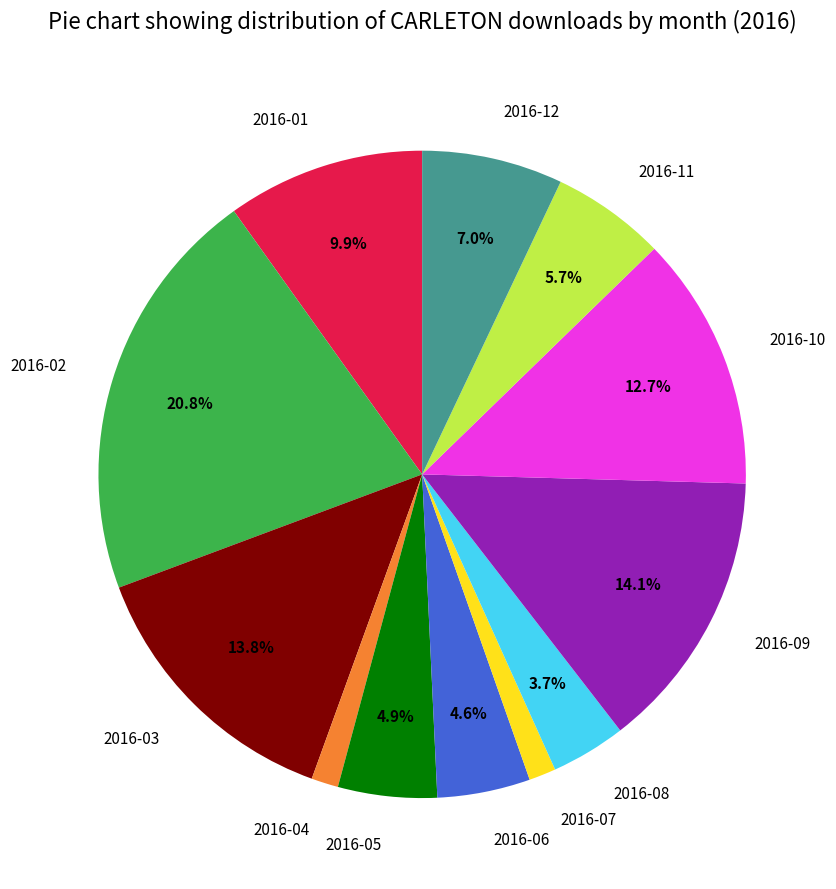

Which category has the biggest portion of the pie?

2016-02